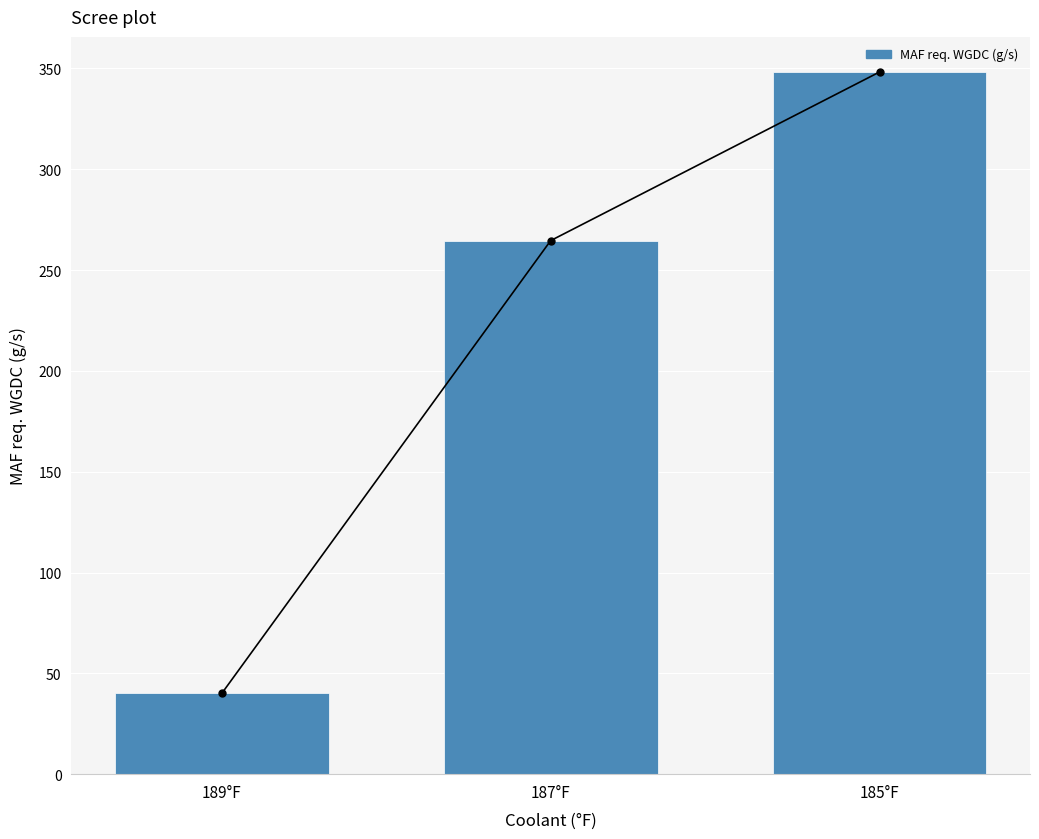

Reading right to left, transcribe all the data shown in this chart.

185°F=348.2	187°F=264.6	189°F=40.0